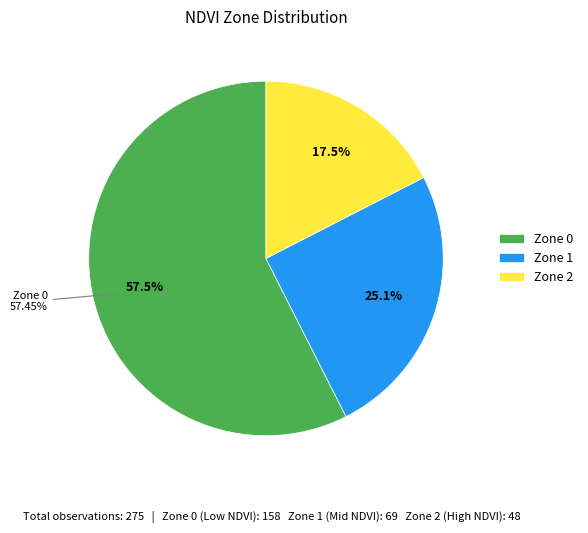

What is the majority slice?

Zone 0